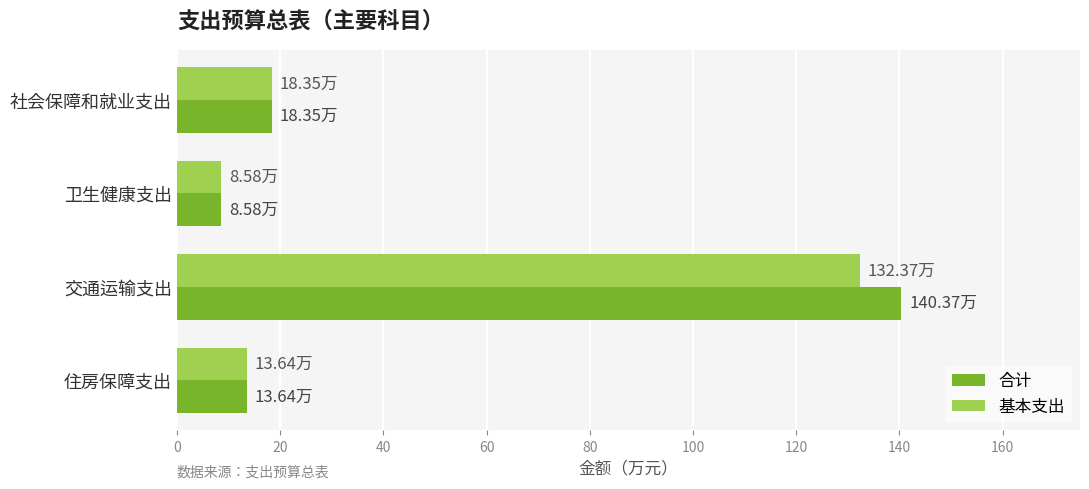

Which series has the largest total across all categories?

合计